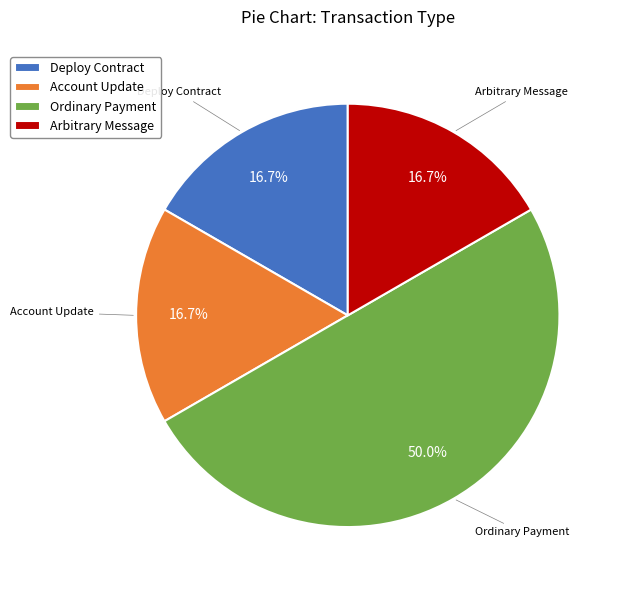

What percentage is the Deploy Contract slice, to the nearest percent?

17%